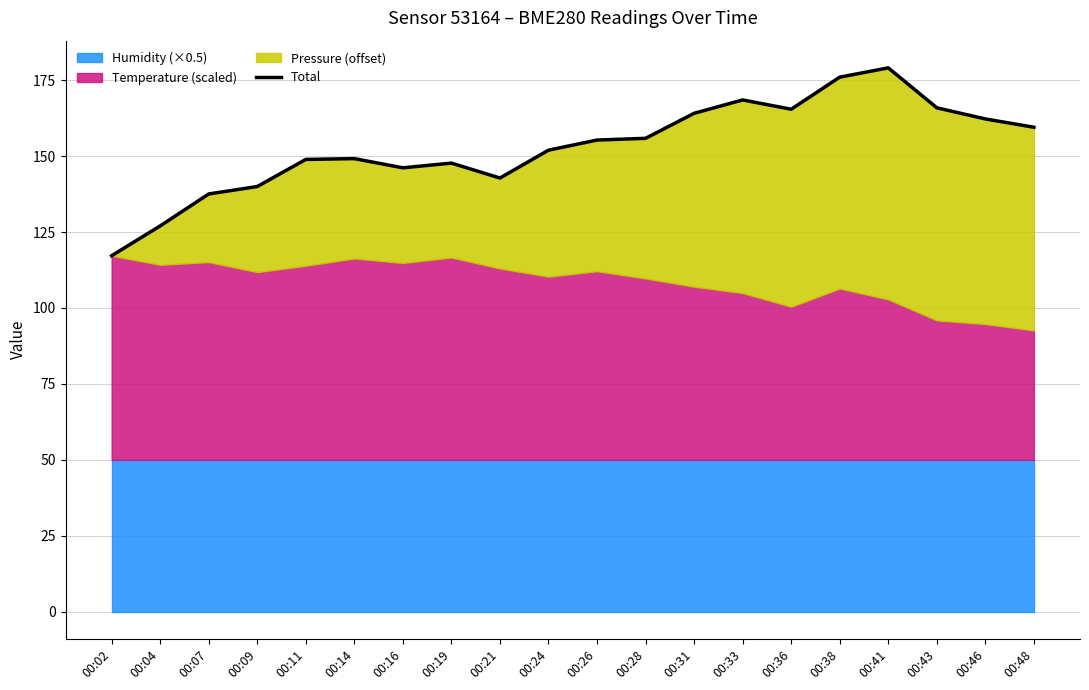

What is the average value?

153.0